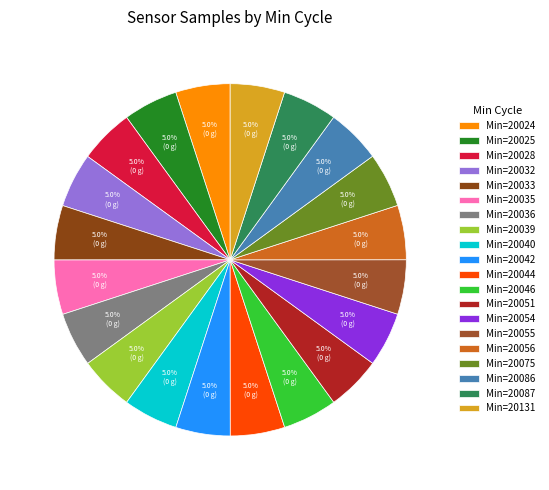

To the nearest percent, what is the average slice percentage?

5%